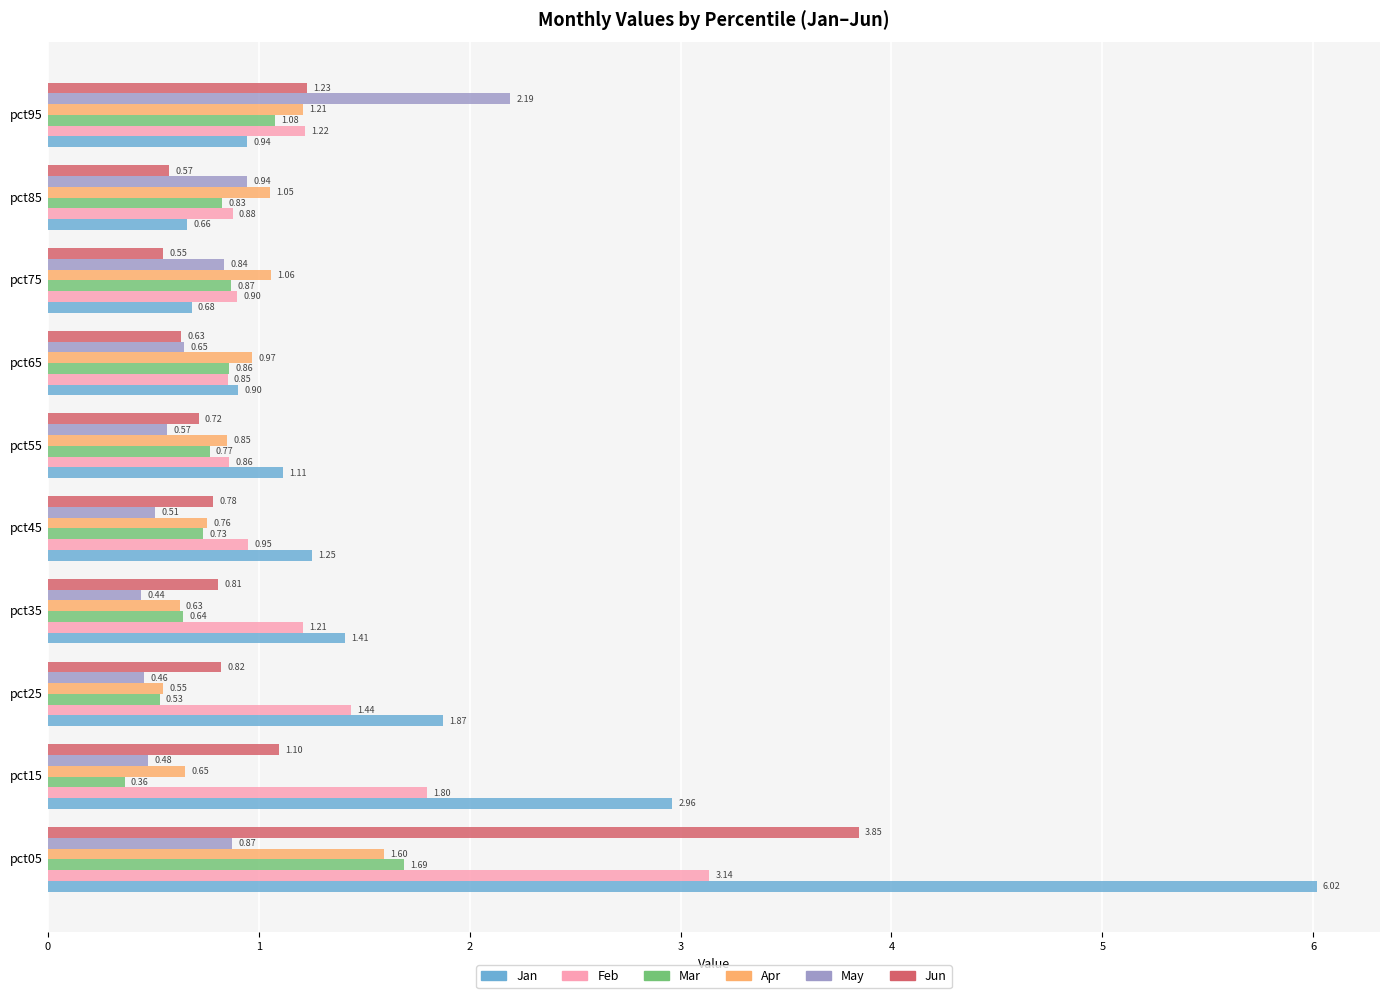

At how many categories does at least one series exceed 5?

1